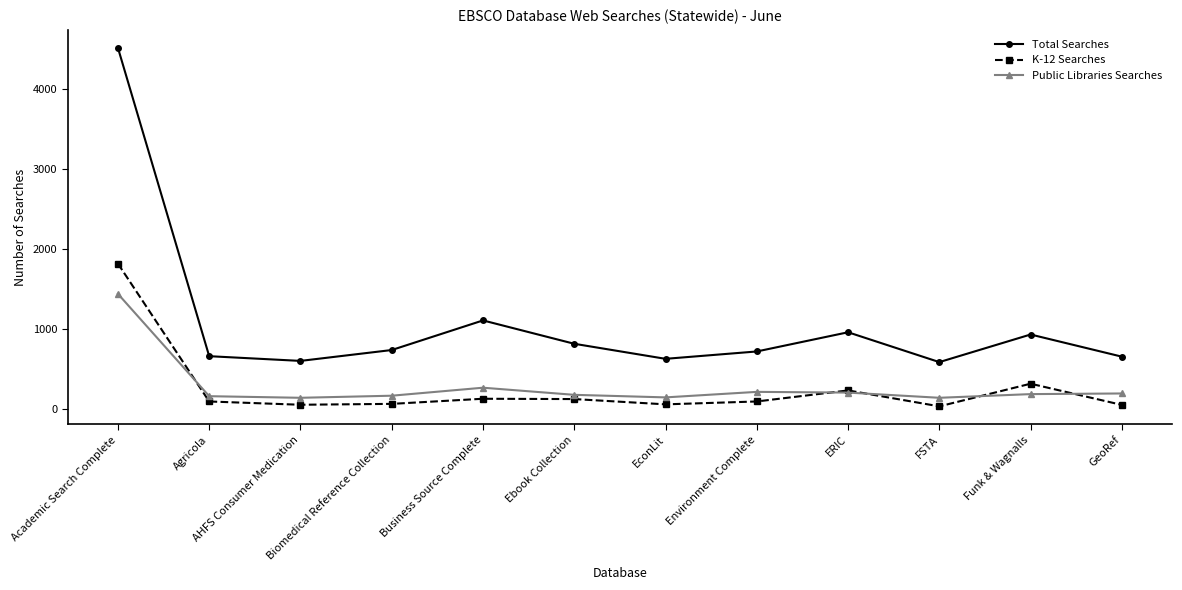

How many lines are shown in the chart?

3